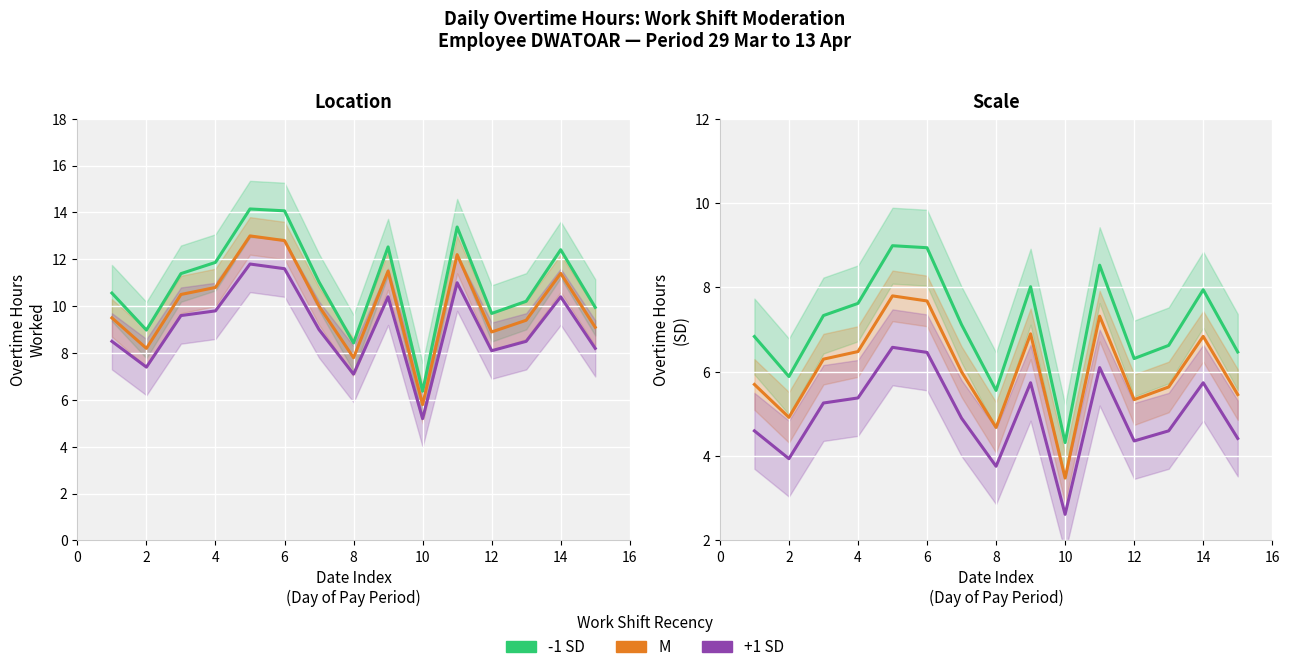

What is the difference between the maximum and minimum values in the -1 SD series?

4.7